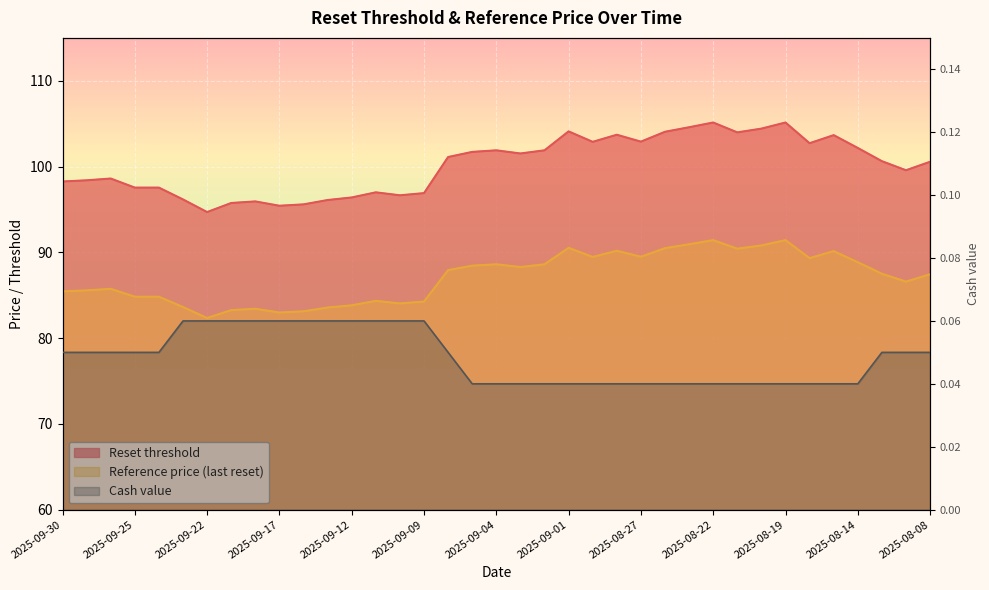

At which label does Reset threshold reach its peak?

2025-08-22